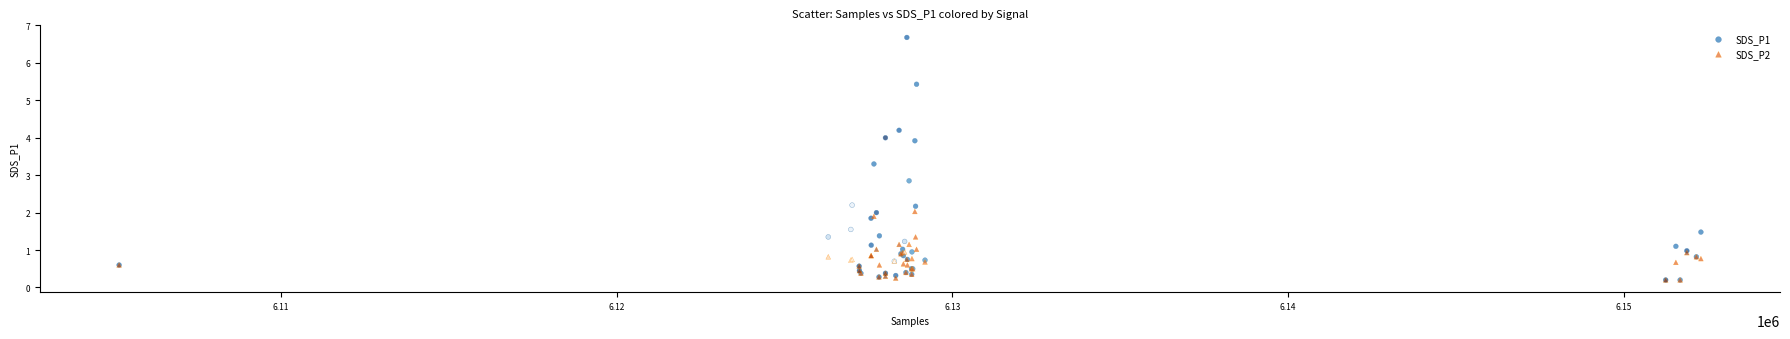

Across all series, what Y value is closest to 3?

2.9